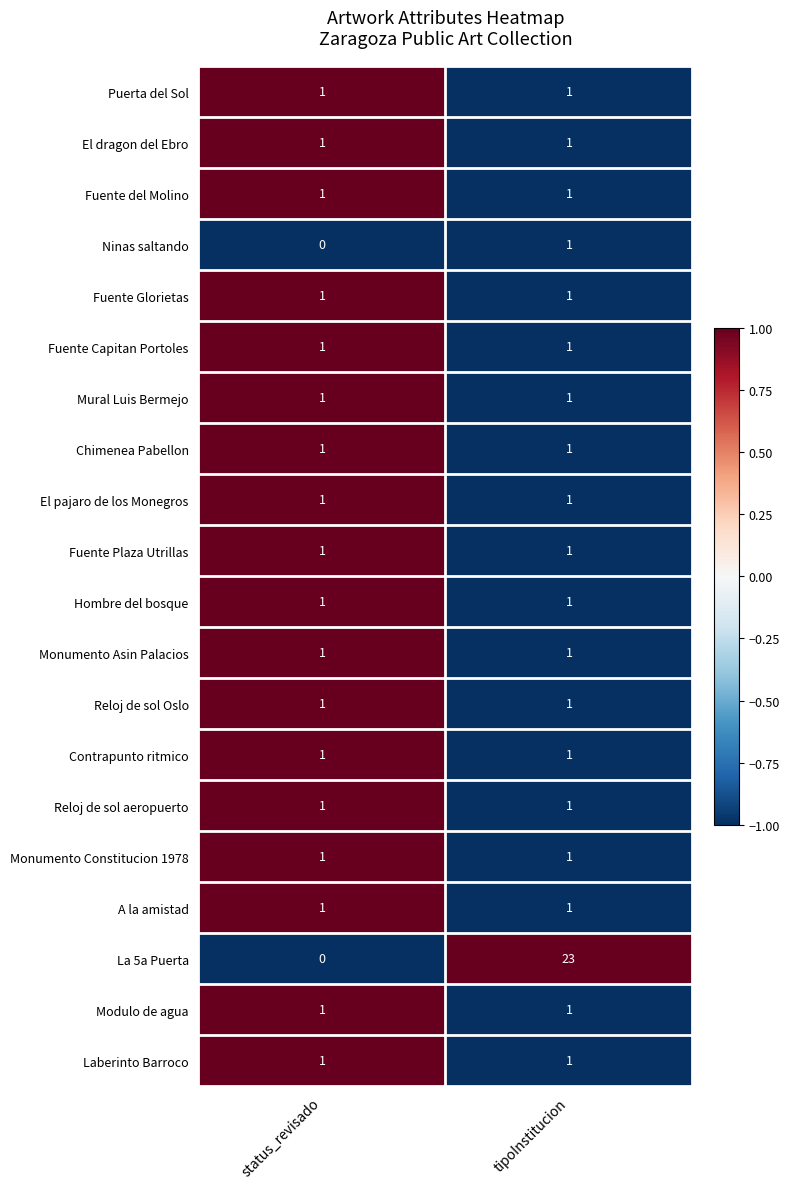

What is the greatest value displayed?

23